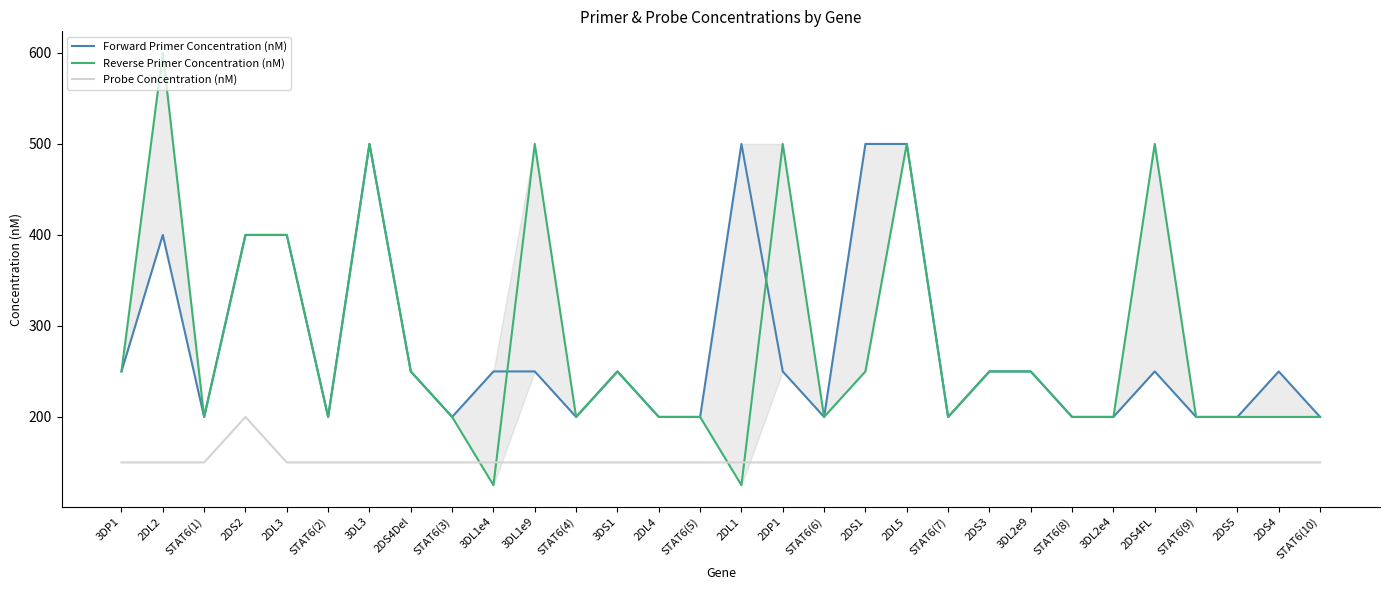

Reading left to right, transcribe all the data shown in this chart.

Forward Primer Concentration (nM): 3DP1=250	2DL2=400	STAT6(1)=200	2DS2=400	2DL3=400	STAT6(2)=200	3DL3=500	2DS4Del=250	STAT6(3)=200	3DL1e4=250	3DL1e9=250	STAT6(4)=200	3DS1=250	2DL4=200	STAT6(5)=200	2DL1=500	2DP1=250	STAT6(6)=200	2DS1=500	2DL5=500	STAT6(7)=200	2DS3=250	3DL2e9=250	STAT6(8)=200	3DL2e4=200	2DS4FL=250	STAT6(9)=200	2DS5=200	2DS4=250	STAT6(10)=200
Reverse Primer Concentration (nM): 3DP1=250	2DL2=600	STAT6(1)=200	2DS2=400	2DL3=400	STAT6(2)=200	3DL3=500	2DS4Del=250	STAT6(3)=200	3DL1e4=125	3DL1e9=500	STAT6(4)=200	3DS1=250	2DL4=200	STAT6(5)=200	2DL1=125	2DP1=500	STAT6(6)=200	2DS1=250	2DL5=500	STAT6(7)=200	2DS3=250	3DL2e9=250	STAT6(8)=200	3DL2e4=200	2DS4FL=500	STAT6(9)=200	2DS5=200	2DS4=200	STAT6(10)=200
Probe Concentration (nM): 3DP1=150	2DL2=150	STAT6(1)=150	2DS2=200	2DL3=150	STAT6(2)=150	3DL3=150	2DS4Del=150	STAT6(3)=150	3DL1e4=150	3DL1e9=150	STAT6(4)=150	3DS1=150	2DL4=150	STAT6(5)=150	2DL1=150	2DP1=150	STAT6(6)=150	2DS1=150	2DL5=150	STAT6(7)=150	2DS3=150	3DL2e9=150	STAT6(8)=150	3DL2e4=150	2DS4FL=150	STAT6(9)=150	2DS5=150	2DS4=150	STAT6(10)=150